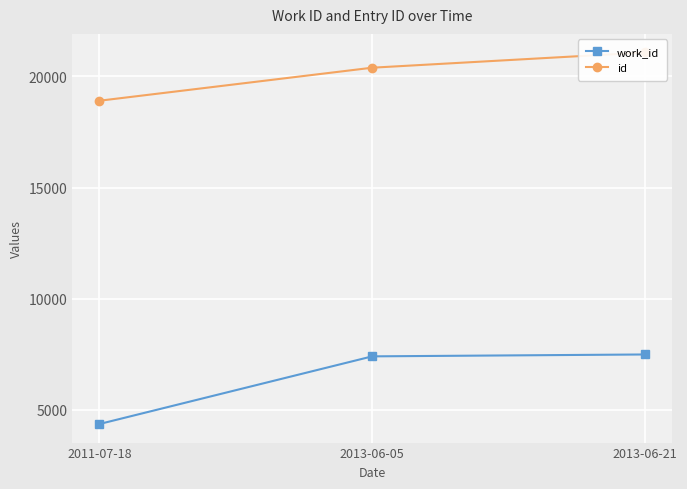

What position from the right is 2013-06-05?

2